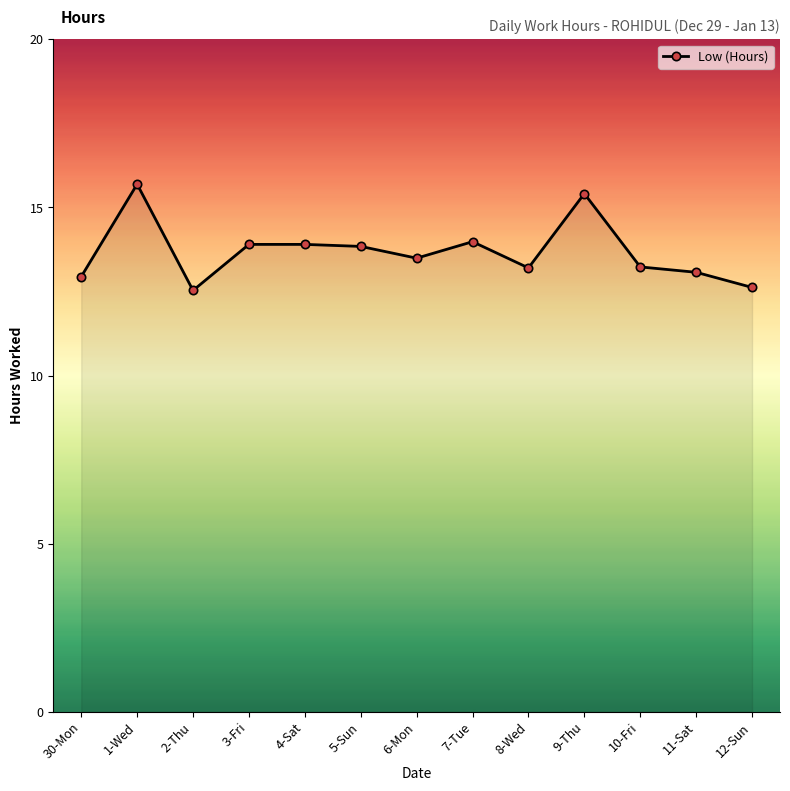

What is the maximum value shown in the chart?

15.7